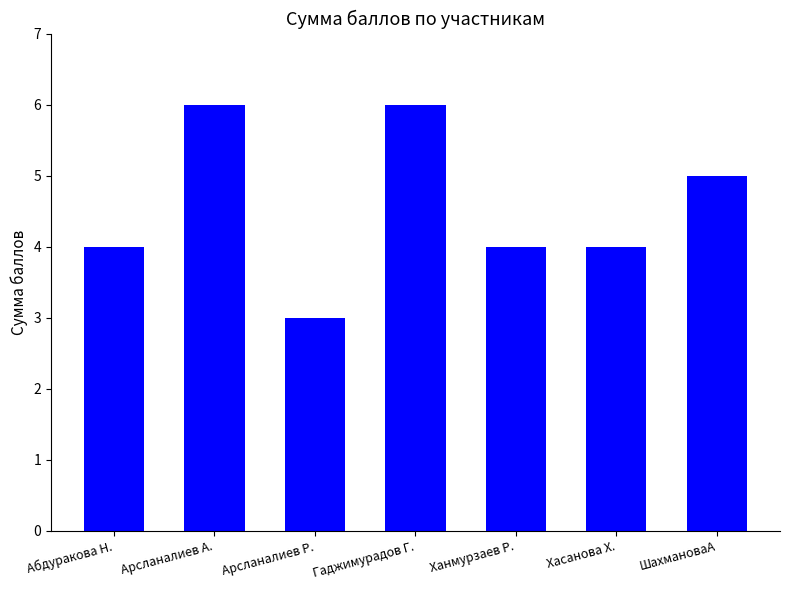

Which has a higher value, Арсланалиев Р. or Ханмурзаев Р.?

Ханмурзаев Р.